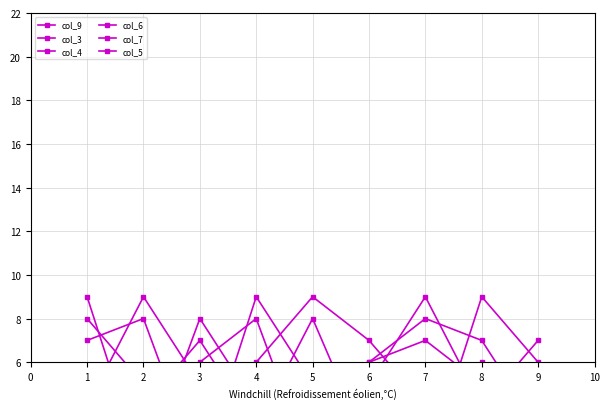

Is it true that col_4 equals 5 at 2?

False